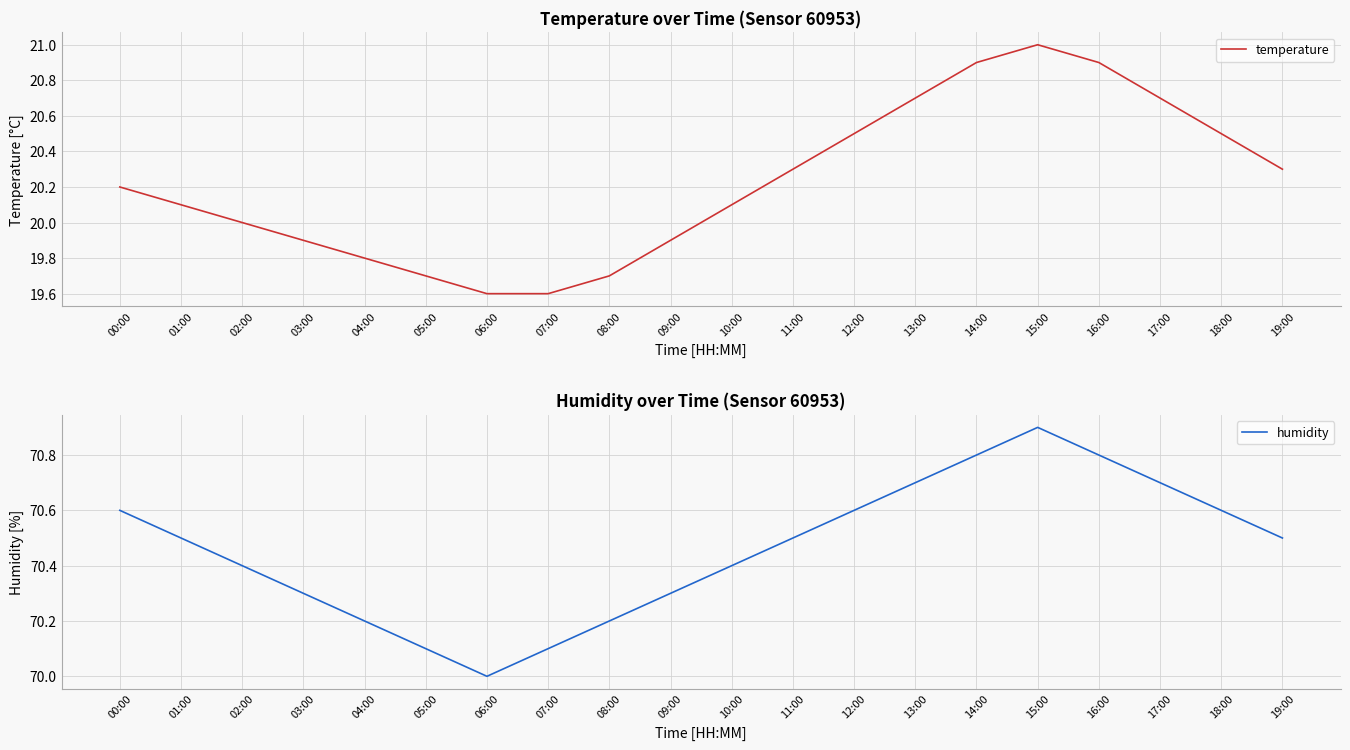

Where is the first local maximum for temperature?

15:00